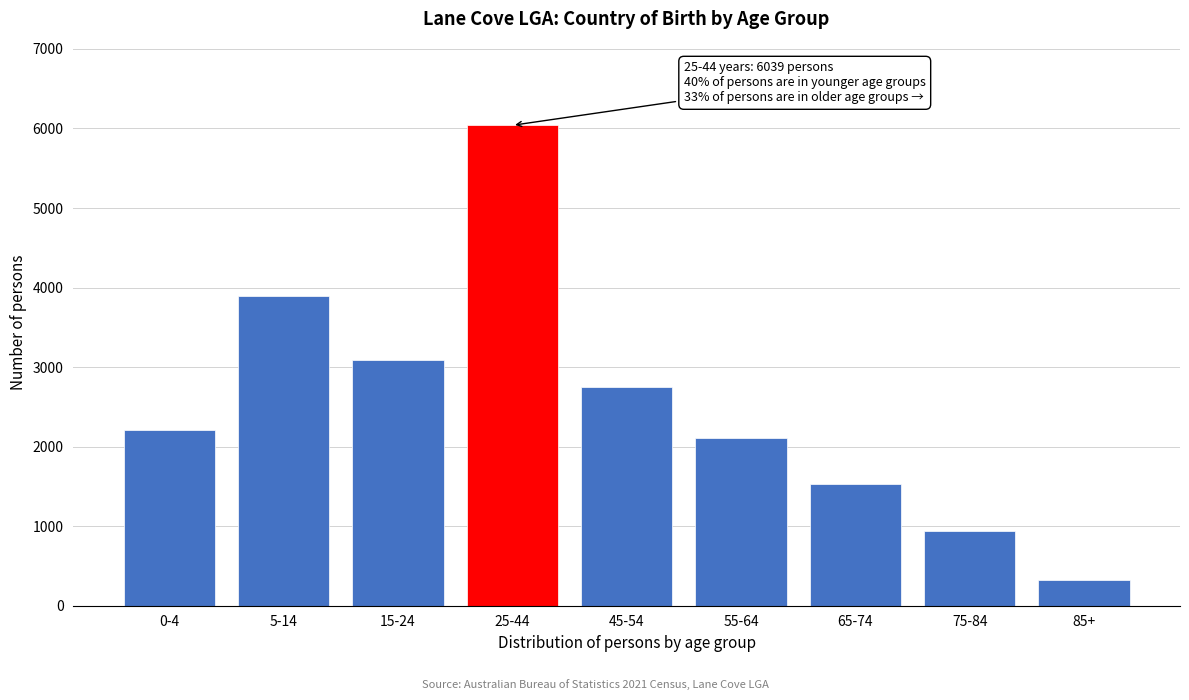

Reading left to right, what are all the values shown in this chart?

0-4=2214	5-14=3898	15-24=3092	25-44=6039	45-54=2749	55-64=2114	65-74=1532	75-84=938	85+=326